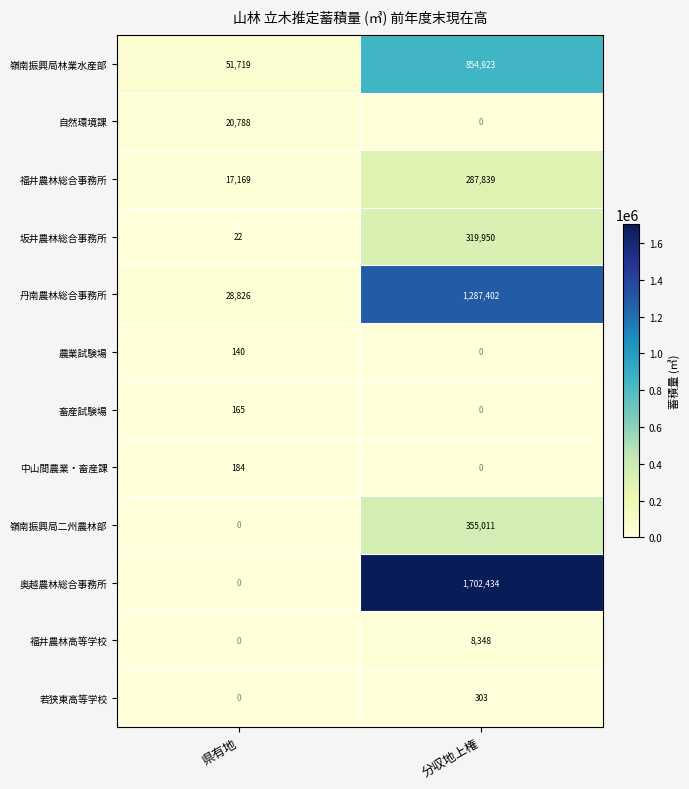

Count the number of data series in this chart.

12